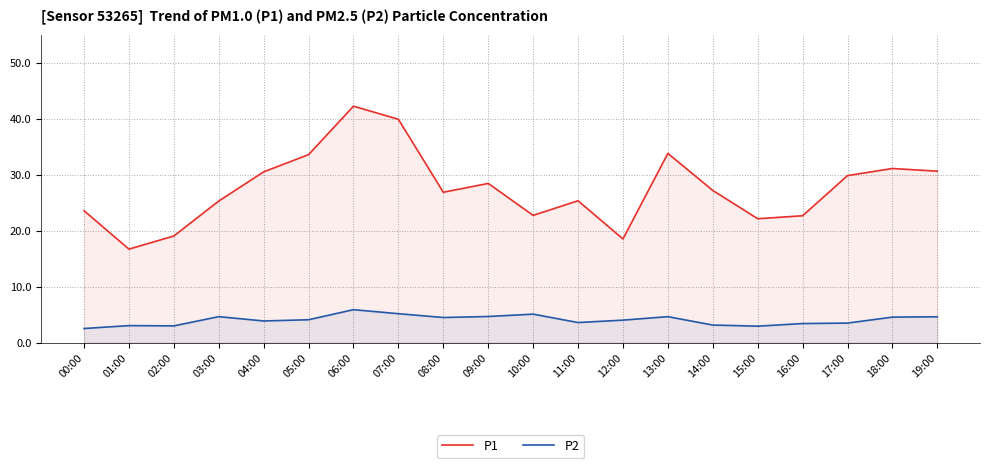

True or false: P2 has more than 2 points higher than both neighbors.

True